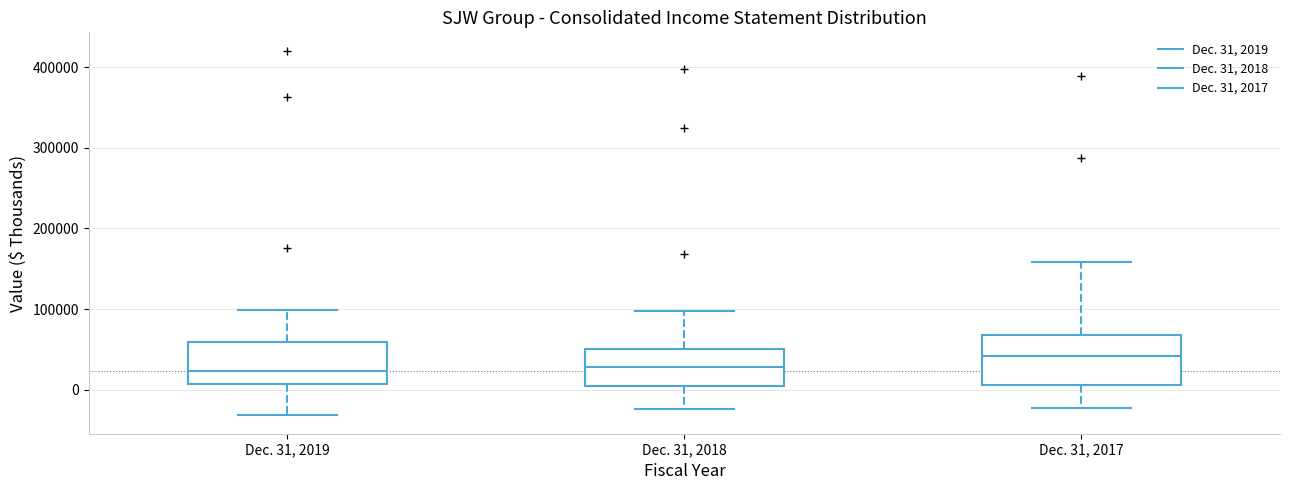

Reading left to right, transcribe this box plot: for each box, give where its median line is, the range the box spans, and where its two whiskers end, as read against the y-axis. The values are not printed on the chart, so give them approximately, as read against the axis.

Dec. 31, 2019: median 20000, box 10000 to 60000, whiskers -30000 to 100000
Dec. 31, 2018: median 30000, box 10000 to 50000, whiskers -20000 to 100000
Dec. 31, 2017: median 40000, box 10000 to 70000, whiskers -20000 to 160000